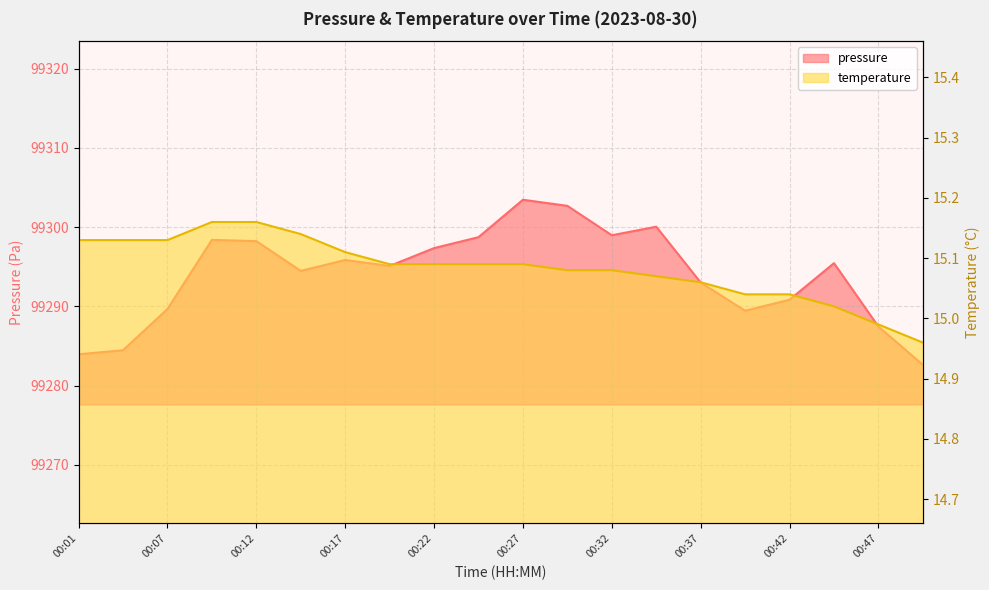

Is it true that pressure equals 145465.4 at 00:34?

False